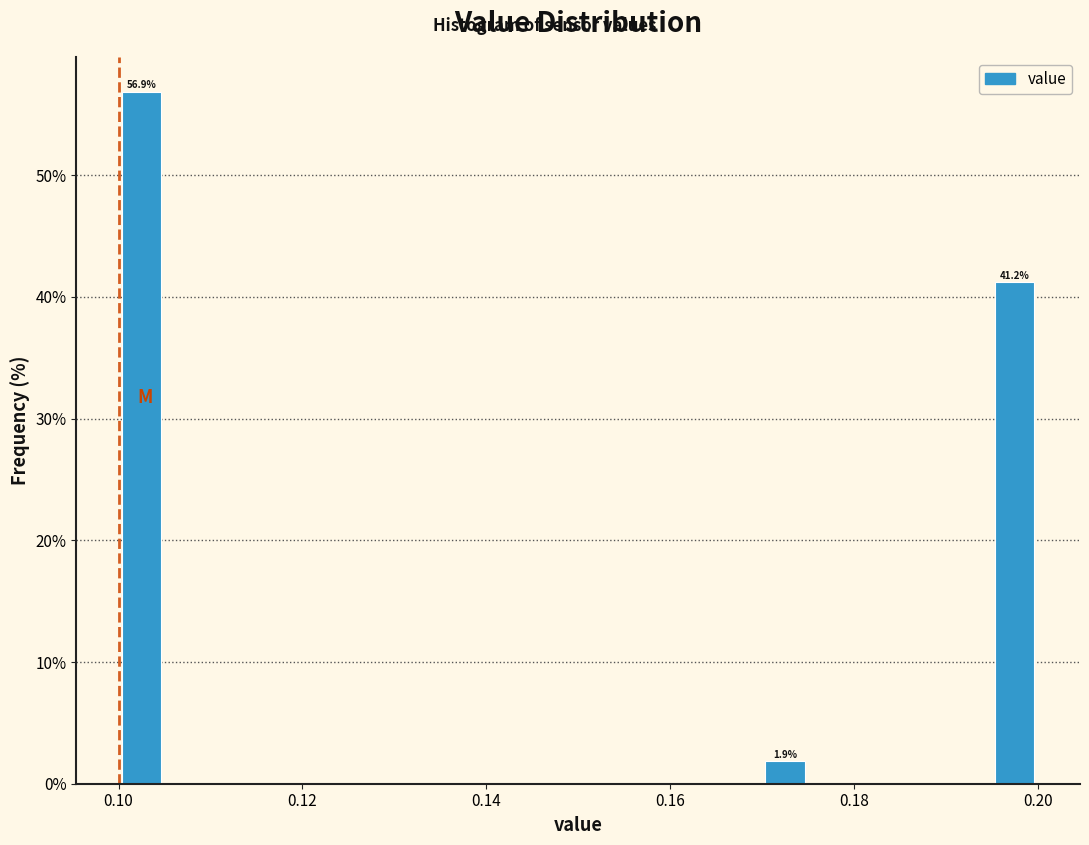

Around what value on the x-axis is the tallest bar? Give the approximate position of its centre, as read against the axis.

0.102